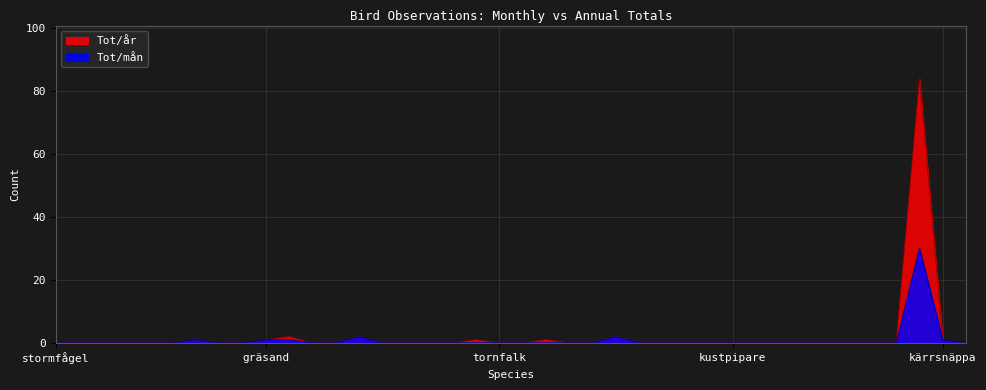

Rank the series by their maximum value, from highest to lowest.

Tot/år, Tot/mån